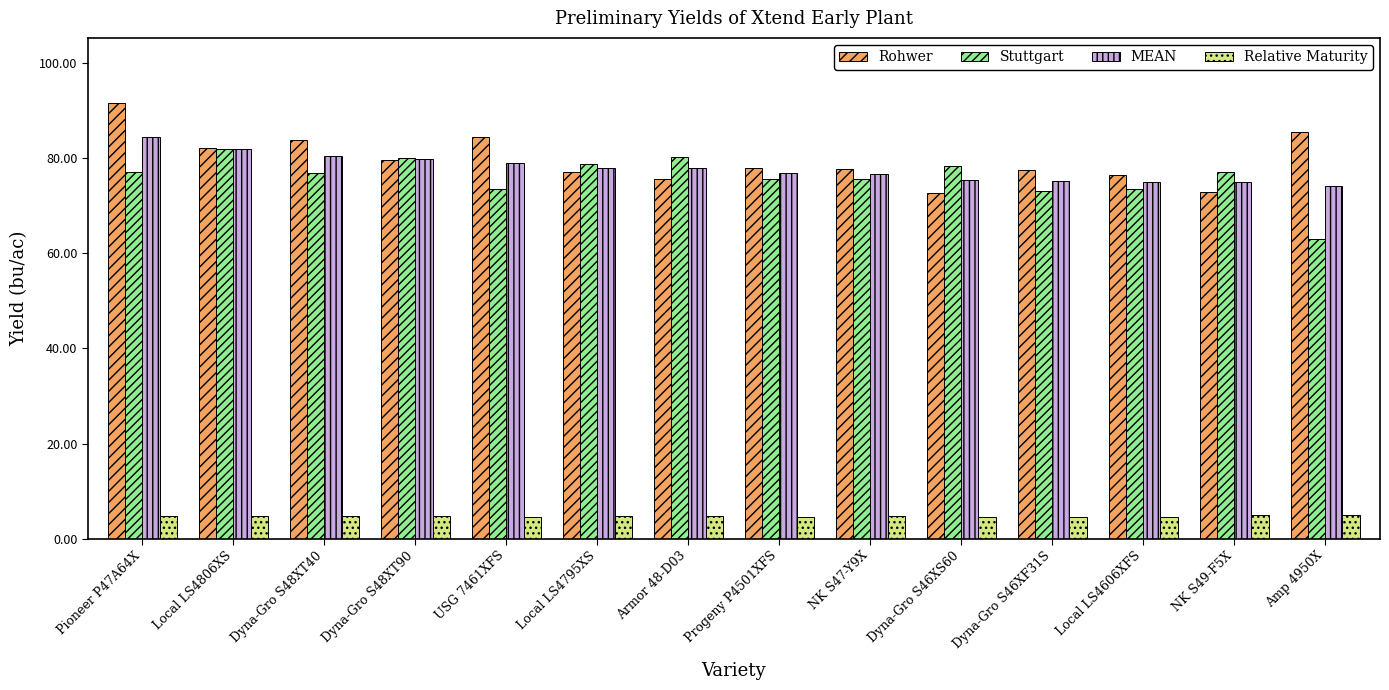

The Stuttgart series shows 75.5 at NK S47-Y9X. True or false?

True